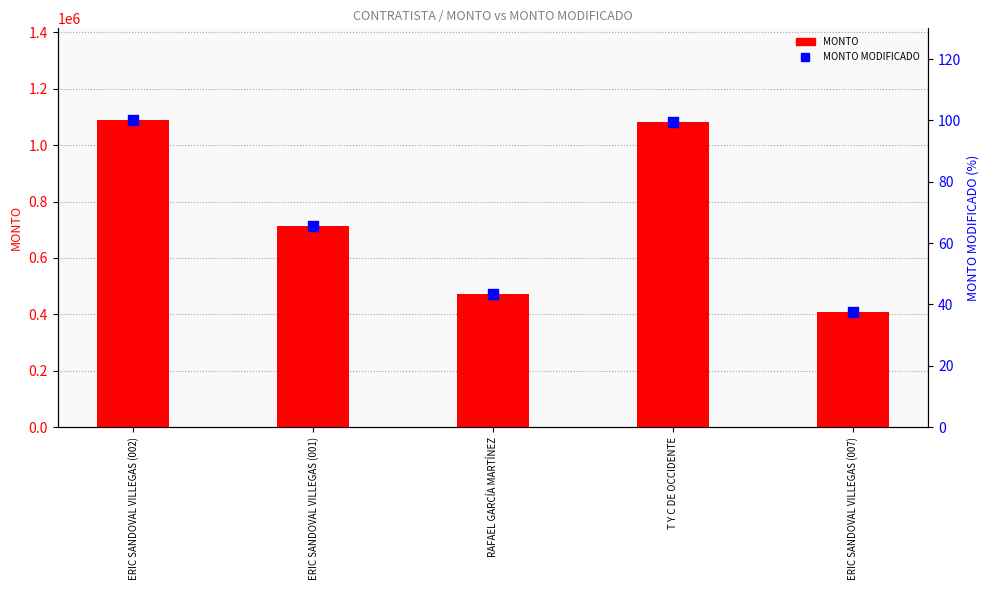

At how many categories does at least one series exceed 884176?

2